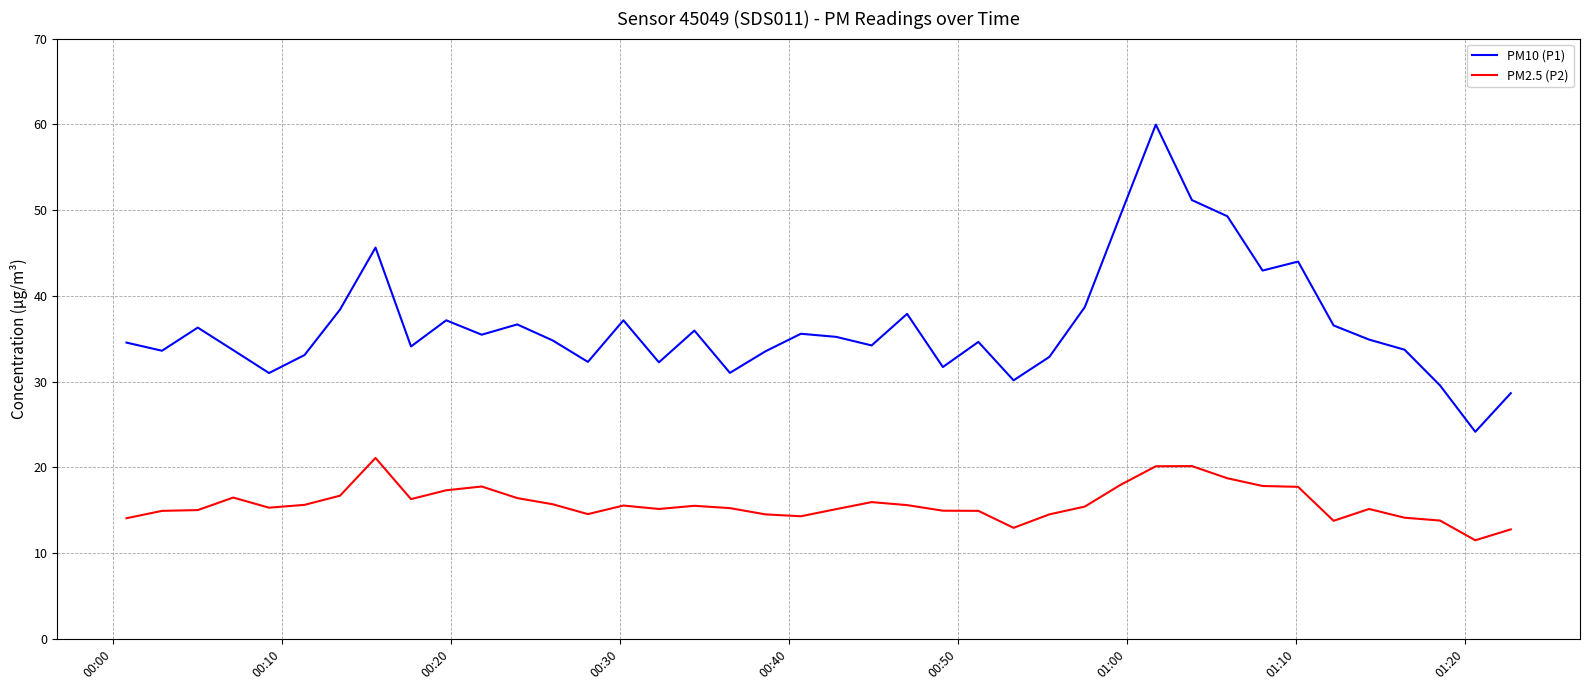

What is the minimum value shown in the chart?

11.5